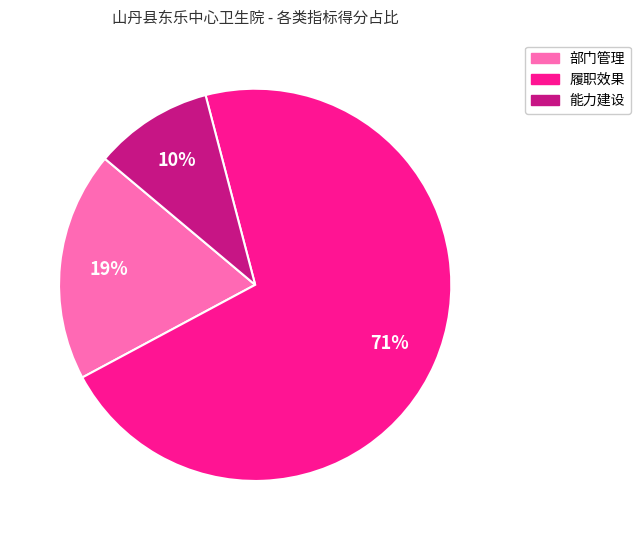

Is there any slice that represents more than half of the pie?

Yes